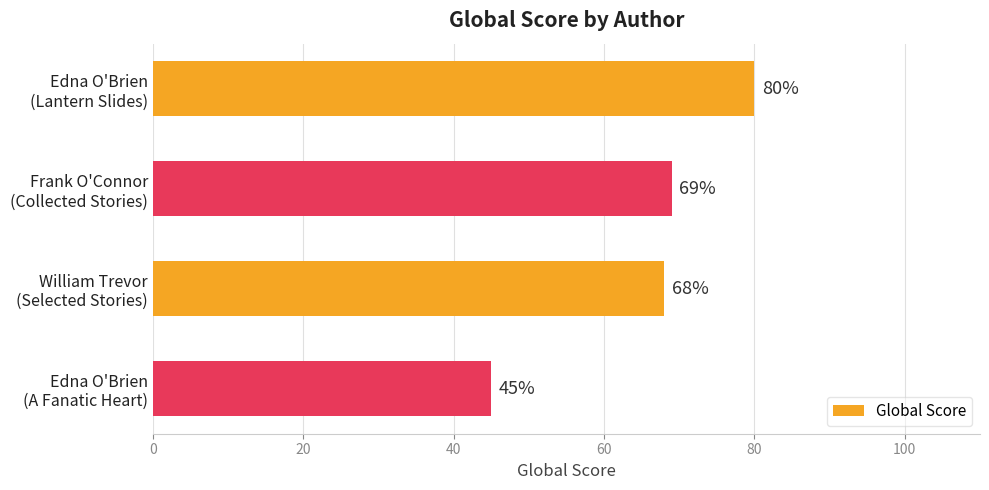

What is the value of the 3rd bar from the top?

68